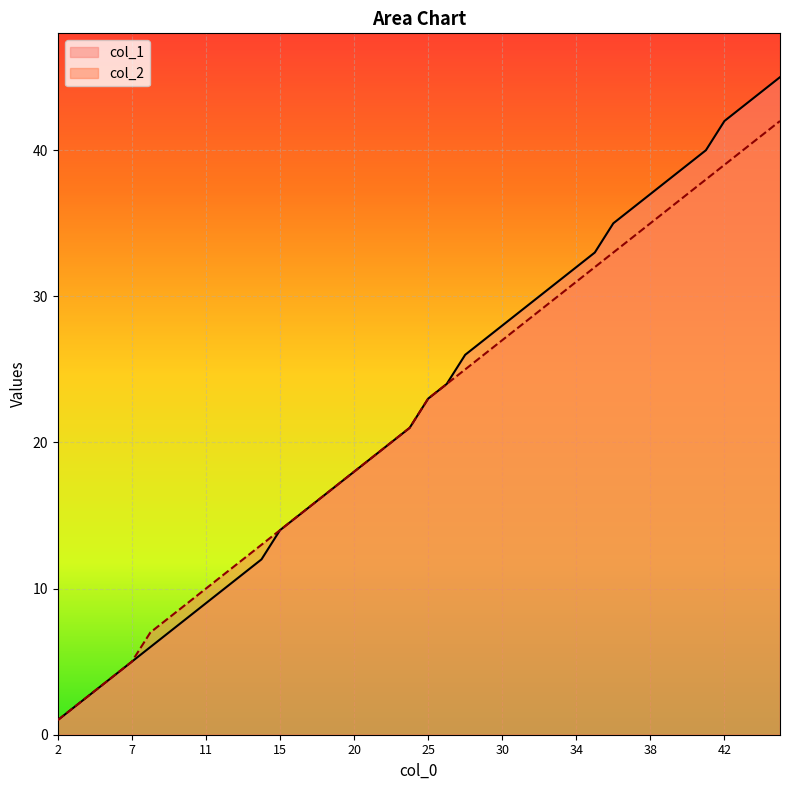

What is the difference between the maximum and minimum values in the col_1 series?

44